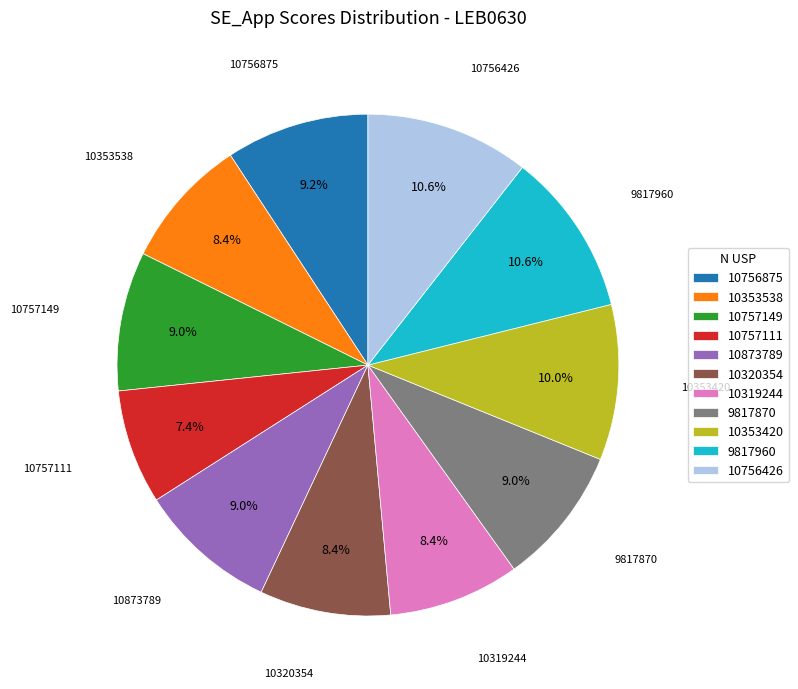

Do 10757111 and 10320354 together represent more than half of the pie?

No